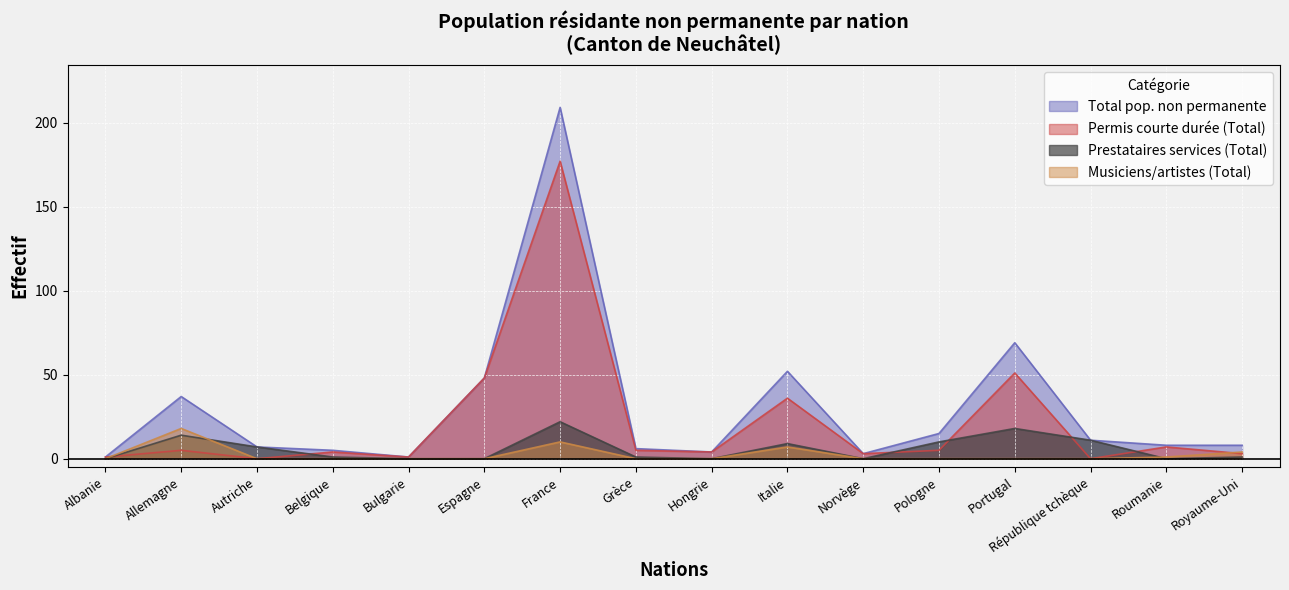

Is it true that Total pop. non permanente equals 26 at Espagne?

False